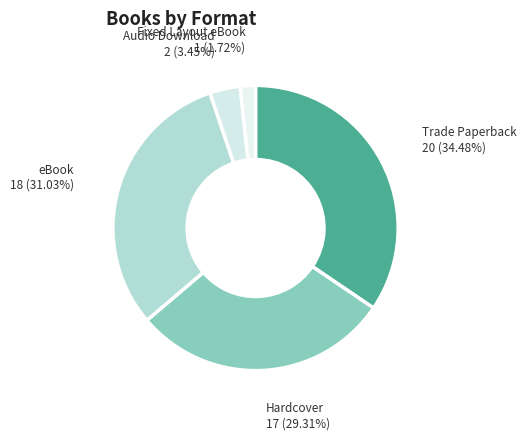

Count the number of slices in the pie.

5